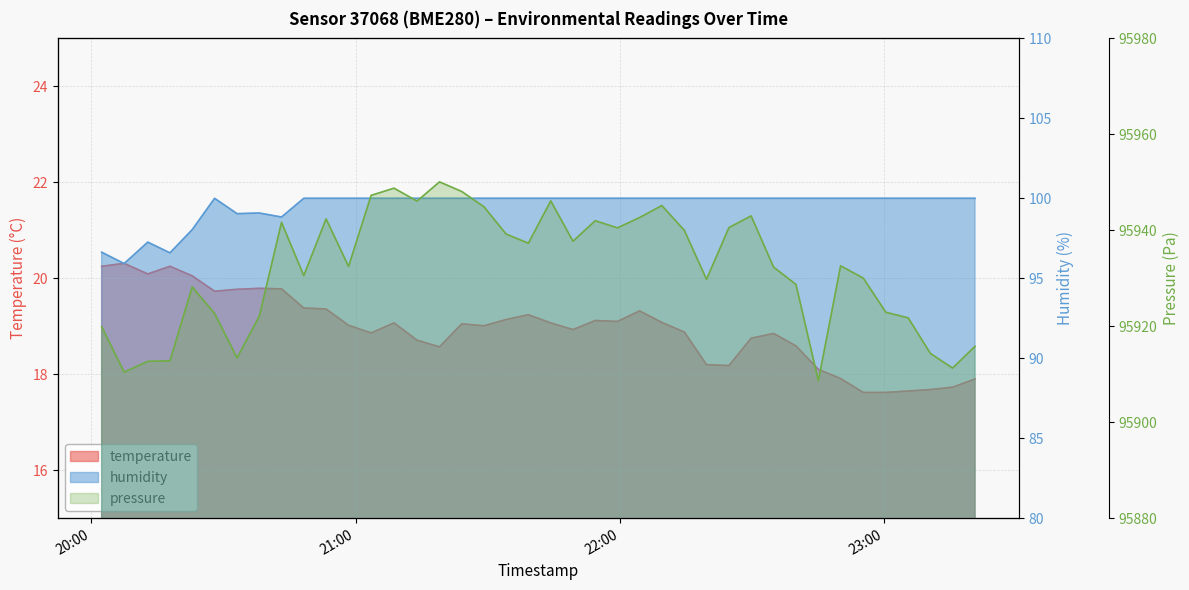

What is the sum of all humidity values?

3981.4